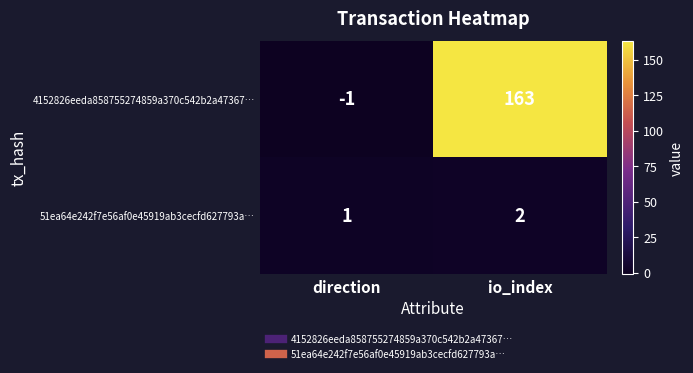

What is the sum of all 51ea64e242f7e56af0e45919ab3cecfd627793a… values?

3